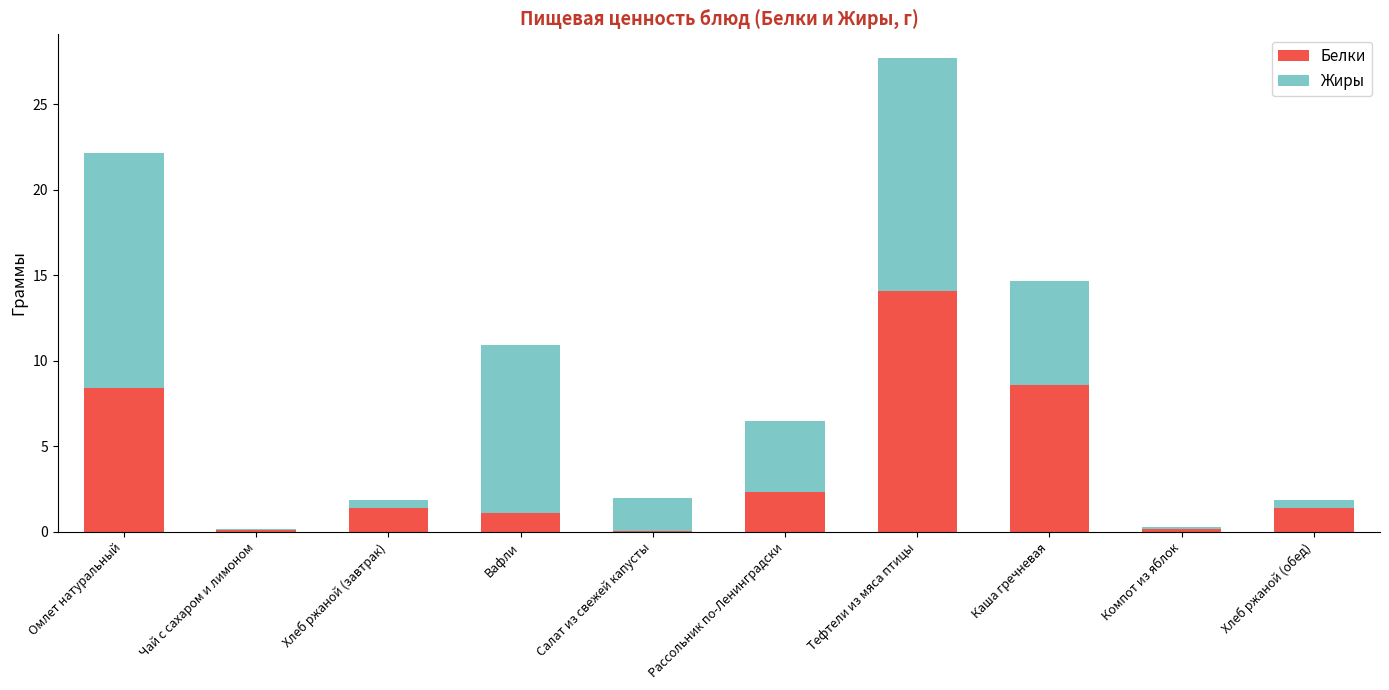

True or false: Белки has a value of 14.1 at Тефтели из мяса птицы.

True